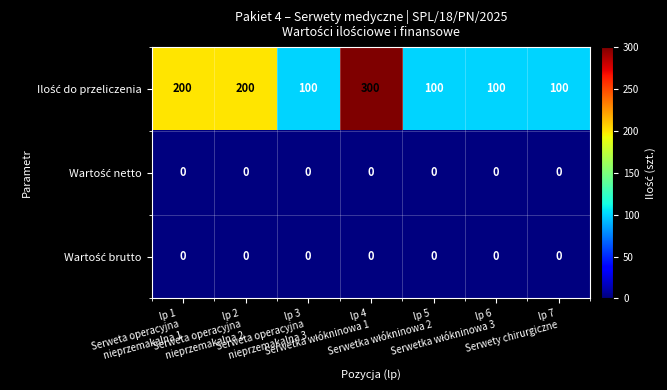

How many data points does each series have?

7